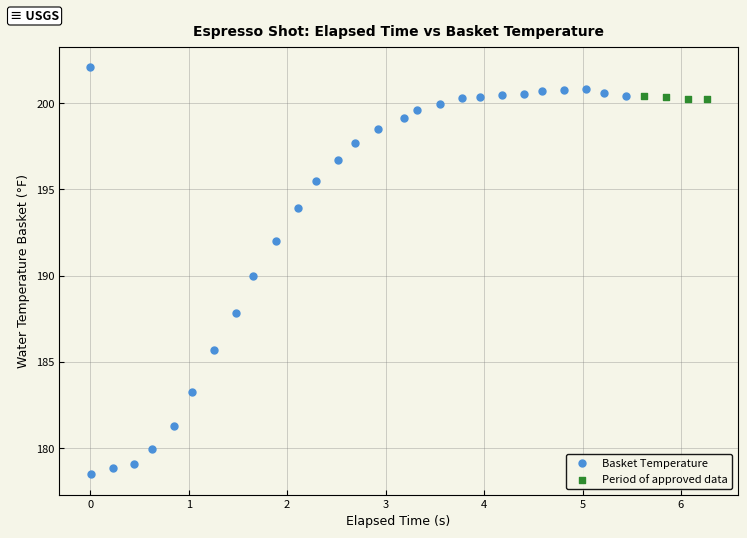

Which series contains the lowest Y value?

Basket Temperature